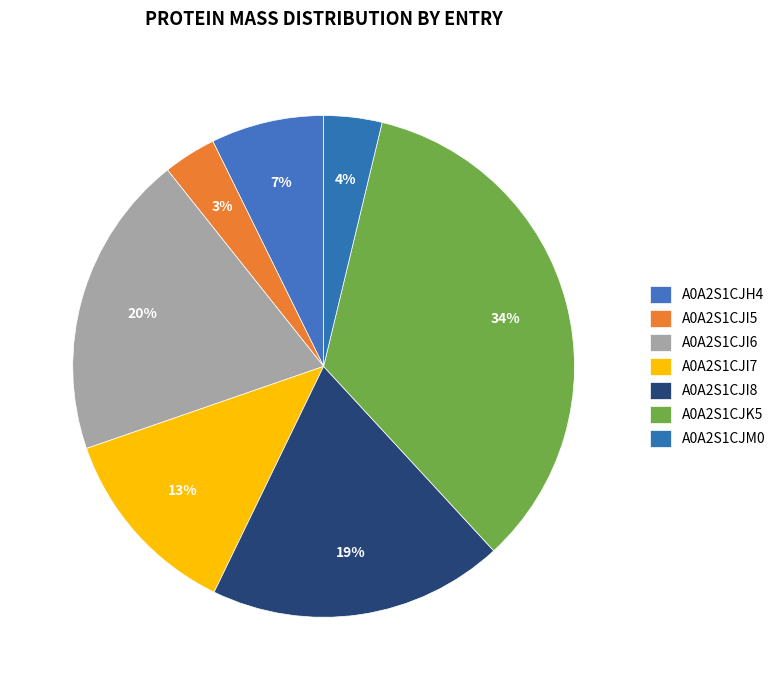

Count the number of slices in the pie.

7